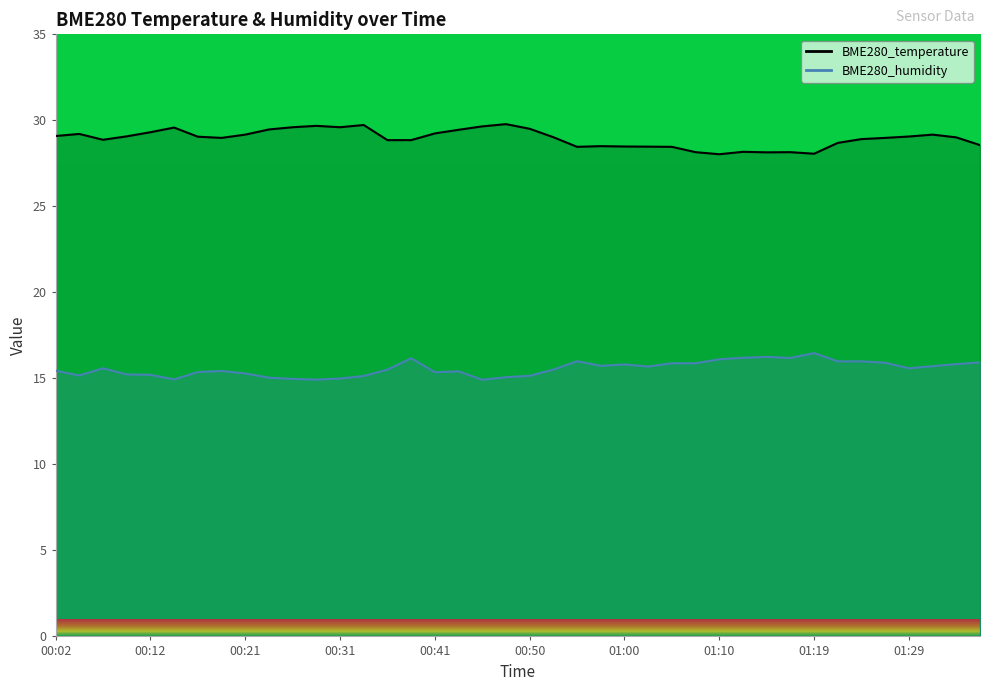

True or false: BME280_temperature and BME280_humidity cross at least once.

False